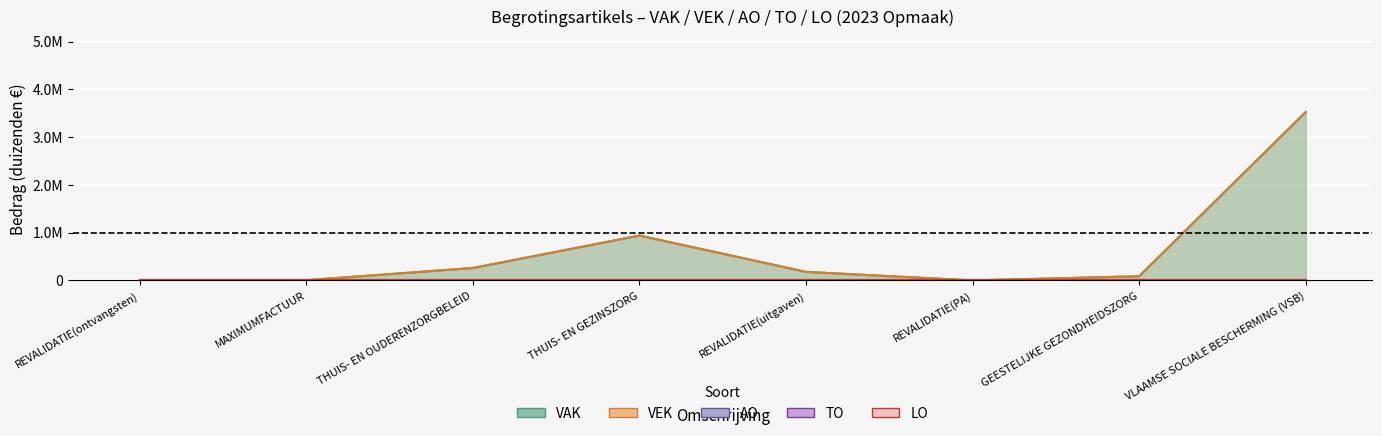

How many lines are shown in the chart?

5